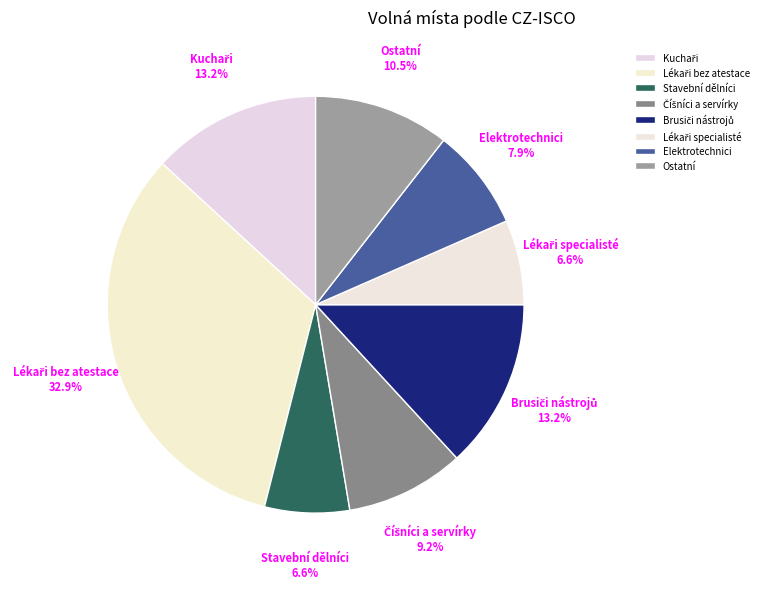

How many slices are in this pie chart?

8